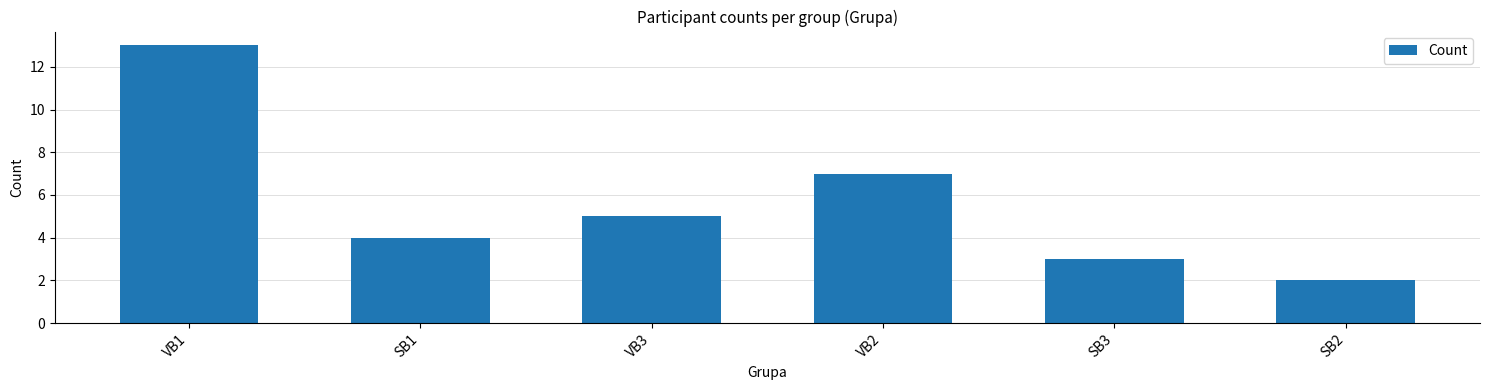

Reading left to right, extract all data points from this chart.

13	4	5	7	3	2